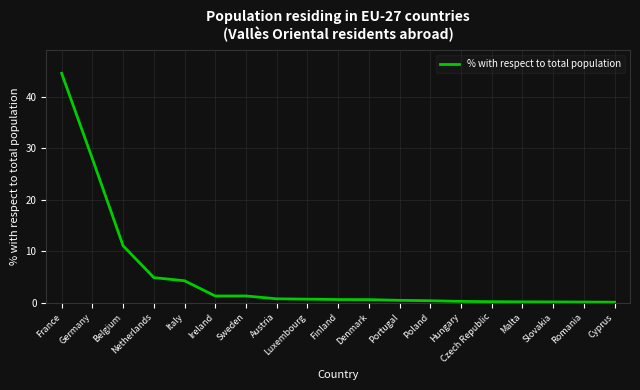

What is the difference between the maximum and minimum values?

44.5